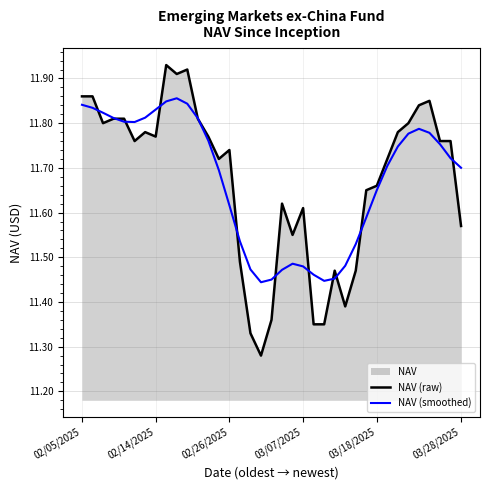

Reading right to left, extract all data points from this chart.

NAV (raw): 11.6	11.8	11.8	11.8	11.8	11.8	11.8	11.7	11.7	11.7	11.5	11.4	11.5	11.3	11.3	11.6	11.6	11.6	11.4	11.3	11.3	11.5	11.7	11.7	11.8	11.8	11.9	11.9	11.9	11.8	11.8	11.8	11.8	11.8	11.8	11.9	11.9
NAV (smoothed): 11.7	11.7	11.8	11.8	11.8	11.8	11.7	11.7	11.7	11.6	11.5	11.5	11.5	11.4	11.5	11.5	11.5	11.5	11.5	11.4	11.5	11.5	11.6	11.7	11.8	11.8	11.8	11.9	11.8	11.8	11.8	11.8	11.8	11.8	11.8	11.8	11.8